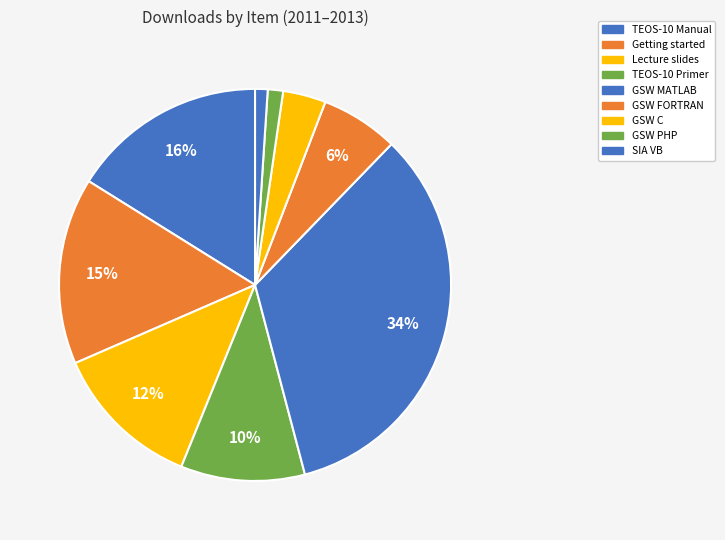

How many segments does this pie chart have?

9